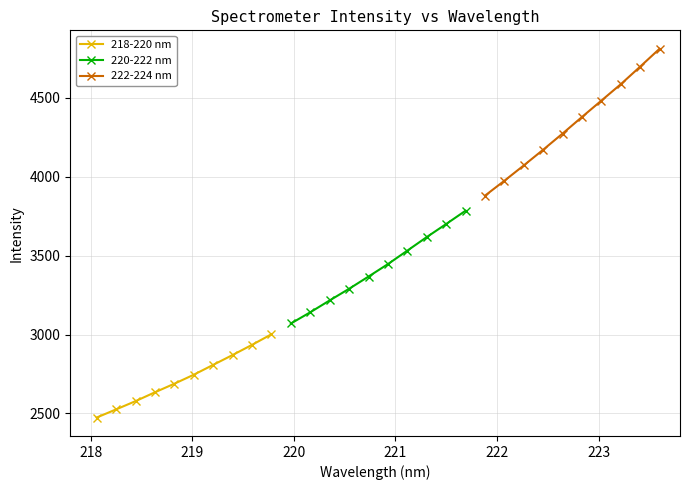

True or false: 220-222 nm has more than 0 points higher than both neighbors.

False